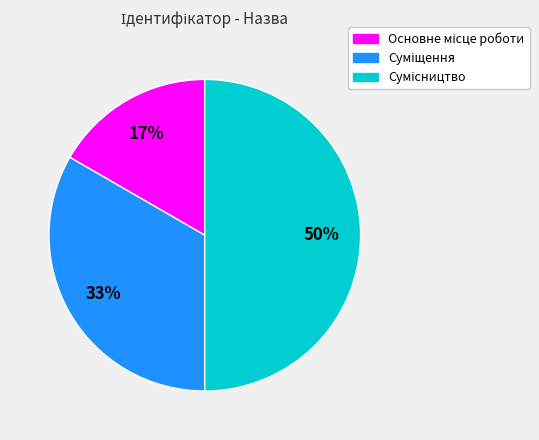

Count the number of slices in the pie.

3